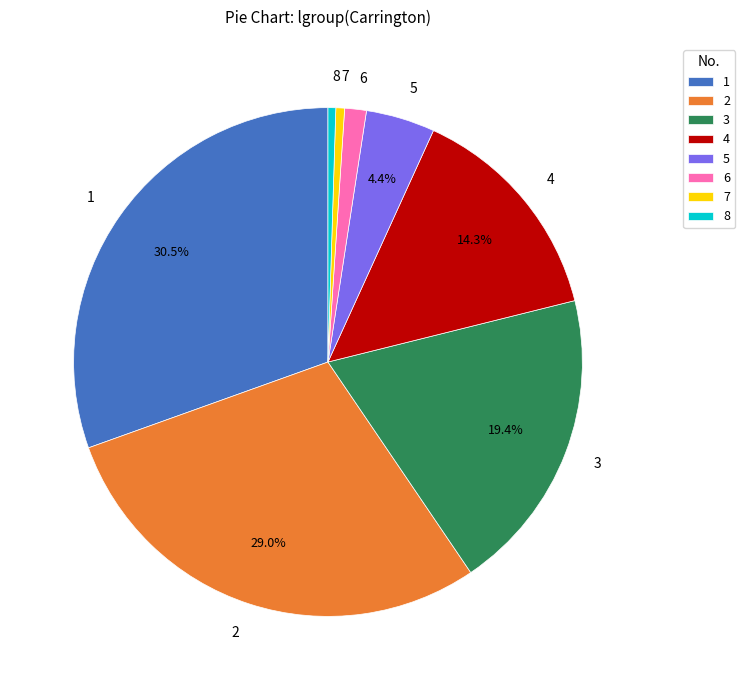

Is there any slice that represents more than half of the pie?

No